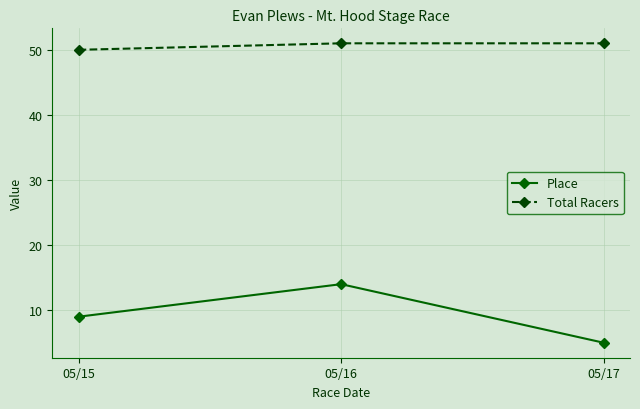

At which category does the chart reach its minimum across all series?

05/17